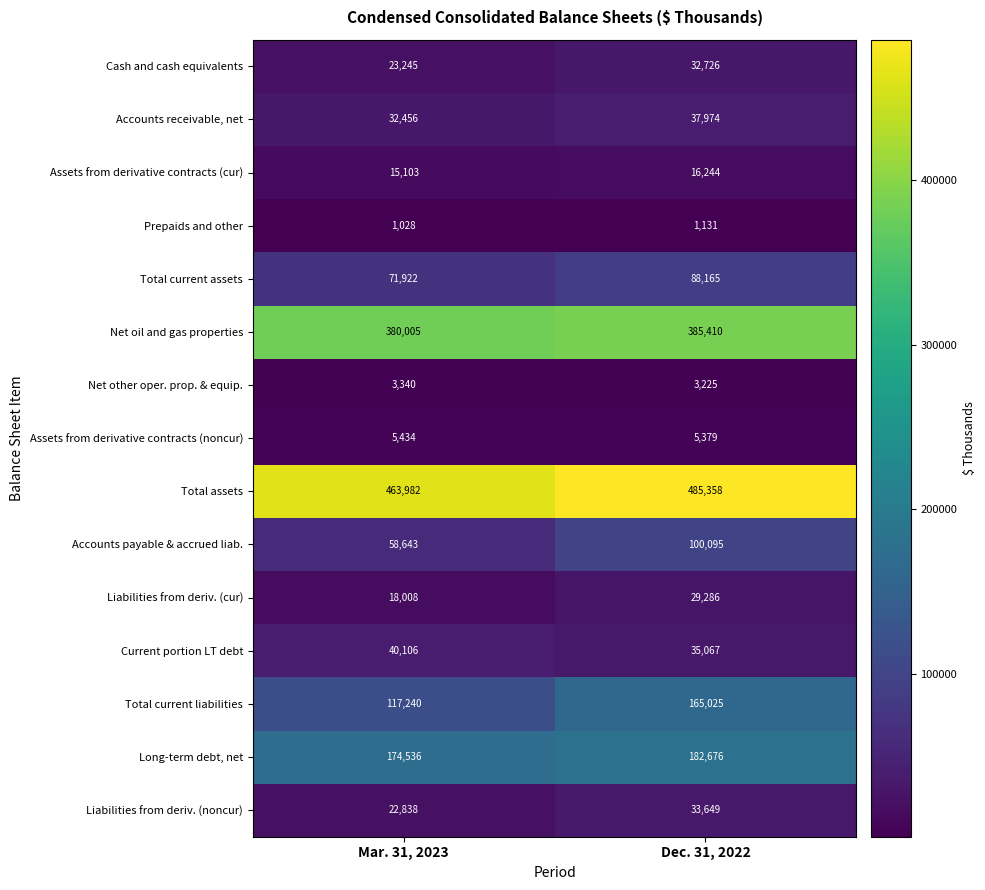

Rank the series by their maximum value, from lowest to highest.

Prepaids and other, Net other oper. prop. & equip., Assets from derivative contracts (noncur), Assets from derivative contracts (cur), Liabilities from deriv. (cur), Cash and cash equivalents, Liabilities from deriv. (noncur), Accounts receivable, net, Current portion LT debt, Total current assets, Accounts payable & accrued liab., Total current liabilities, Long-term debt, net, Net oil and gas properties, Total assets